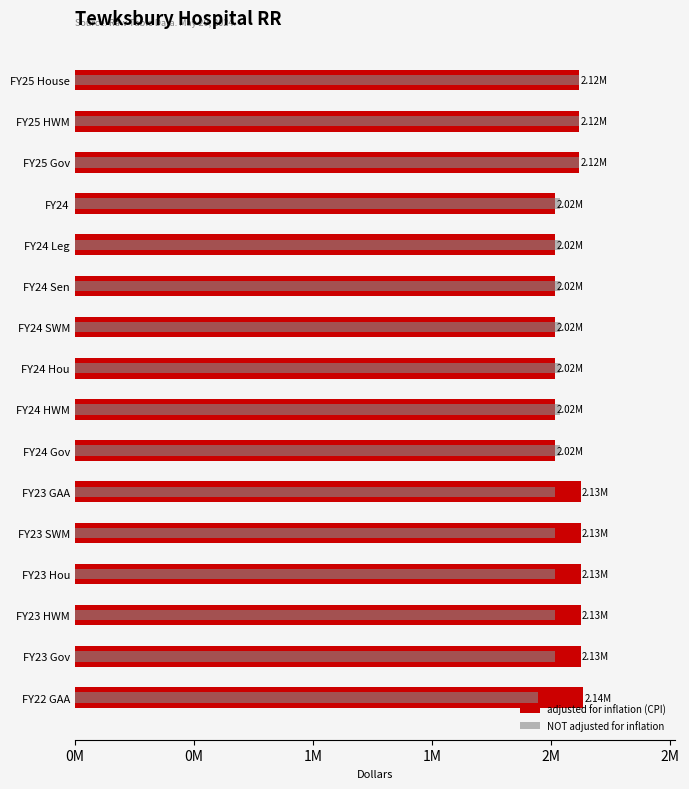

Is the value of adjusted for inflation (CPI) at 0M greater than the value of NOT adjusted for inflation at 0M?

No